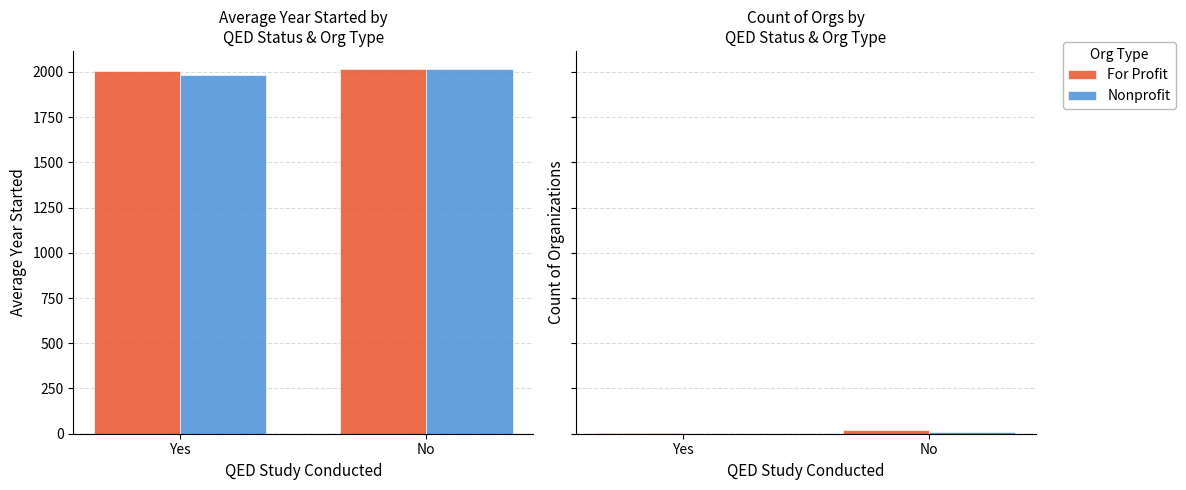

Reading left to right, transcribe all the data shown in this chart.

For Profit: Yes=3	No=20
Nonprofit: Yes=1	No=9